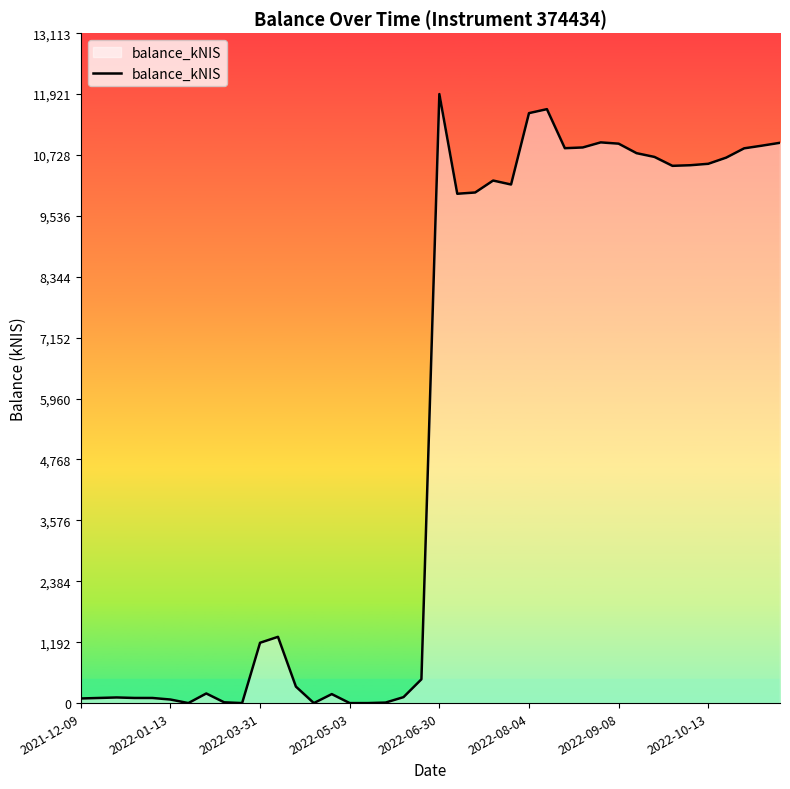

What is the difference between the maximum and minimum values?

11920.5